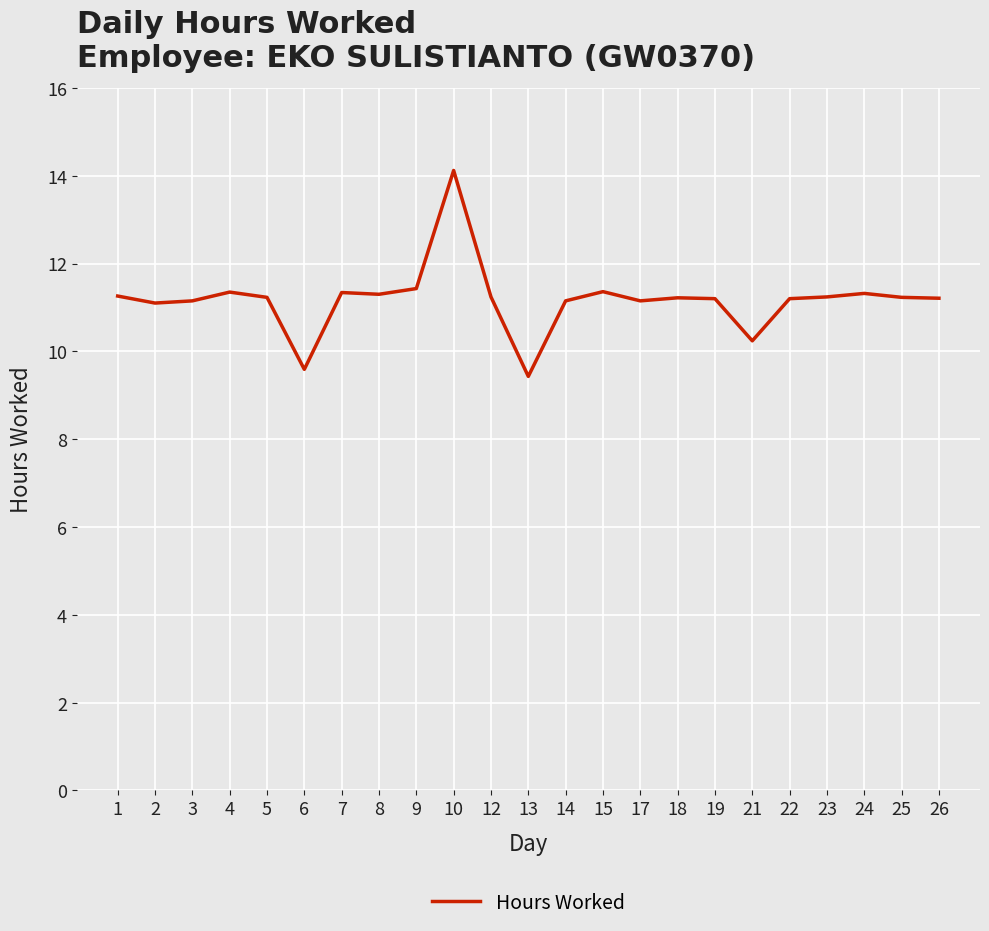

True or false: the data shows 11.3 at 8.

True